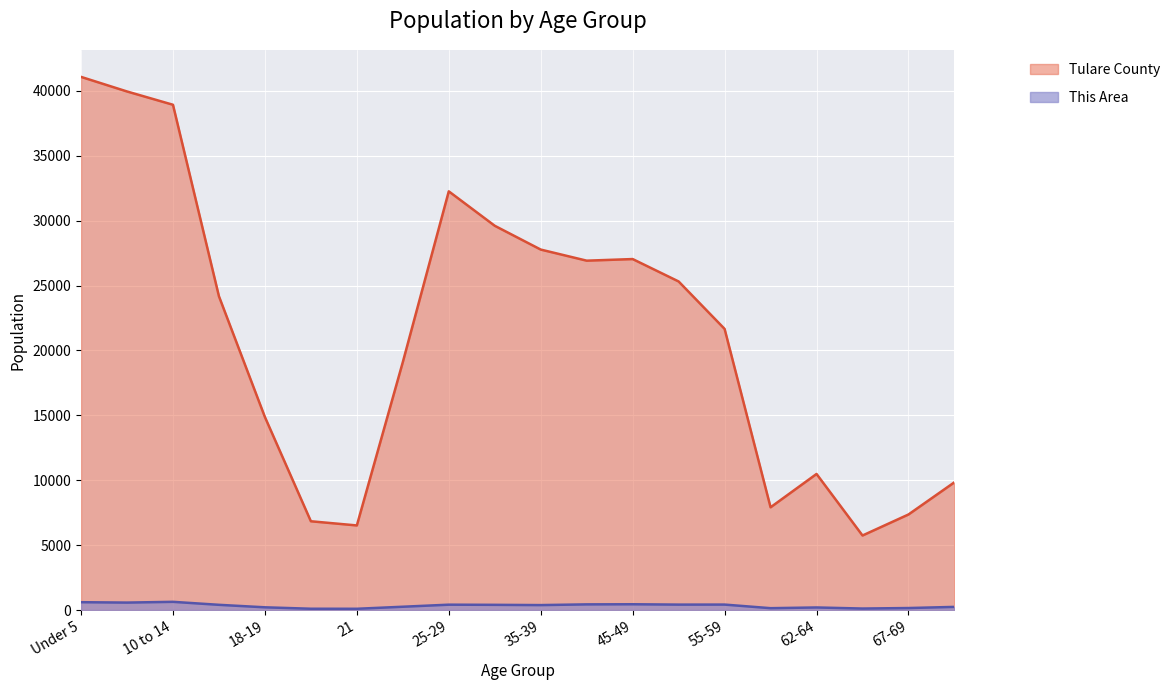

List the labels in order of Tulare County value, smallest first.

65-66, 21, 20, 67-69, 60-61, 70-74, 62-64, 18-19, 22-24, 55-59, 15 to 17, 50-54, 40-44, 45-49, 35-39, 30-34, 25-29, 10 to 14, 5 to 9, Under 5